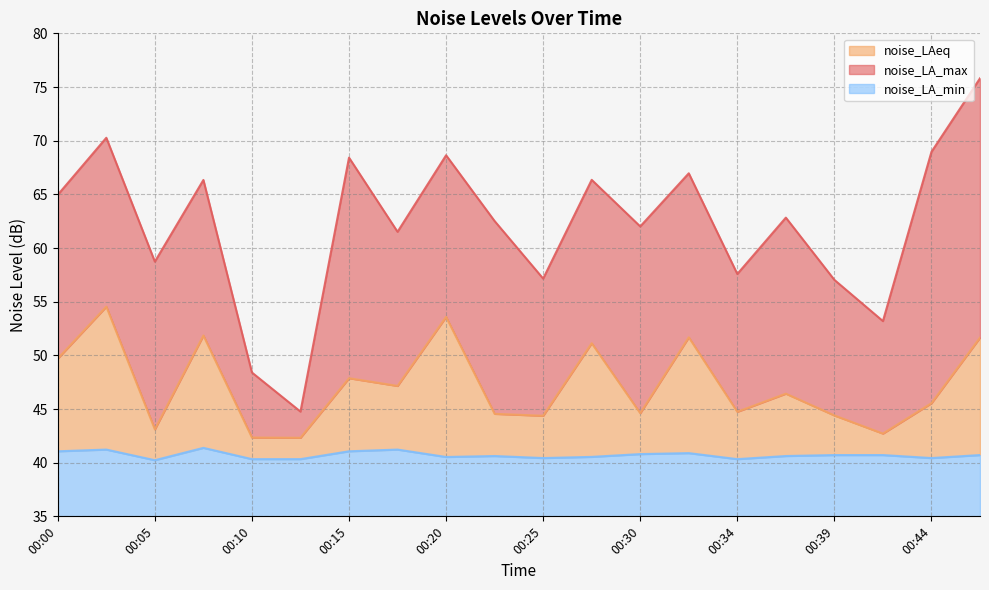

Reading left to right, list all the values displayed in this chart.

noise_LA_max: 65.0	70.3	58.7	66.3	48.4	44.8	68.4	61.5	68.6	62.5	57.1	66.3	62.0	67.0	57.6	62.8	57.0	53.2	69.0	75.8
noise_LAeq: 49.7	54.5	43.1	51.9	42.3	42.3	47.9	47.1	53.6	44.5	44.4	51.1	44.6	51.7	44.7	46.4	44.4	42.7	45.5	51.6
noise_LA_min: 41.1	41.2	40.2	41.4	40.3	40.3	41.1	41.2	40.5	40.6	40.4	40.5	40.8	40.9	40.3	40.6	40.7	40.7	40.4	40.7